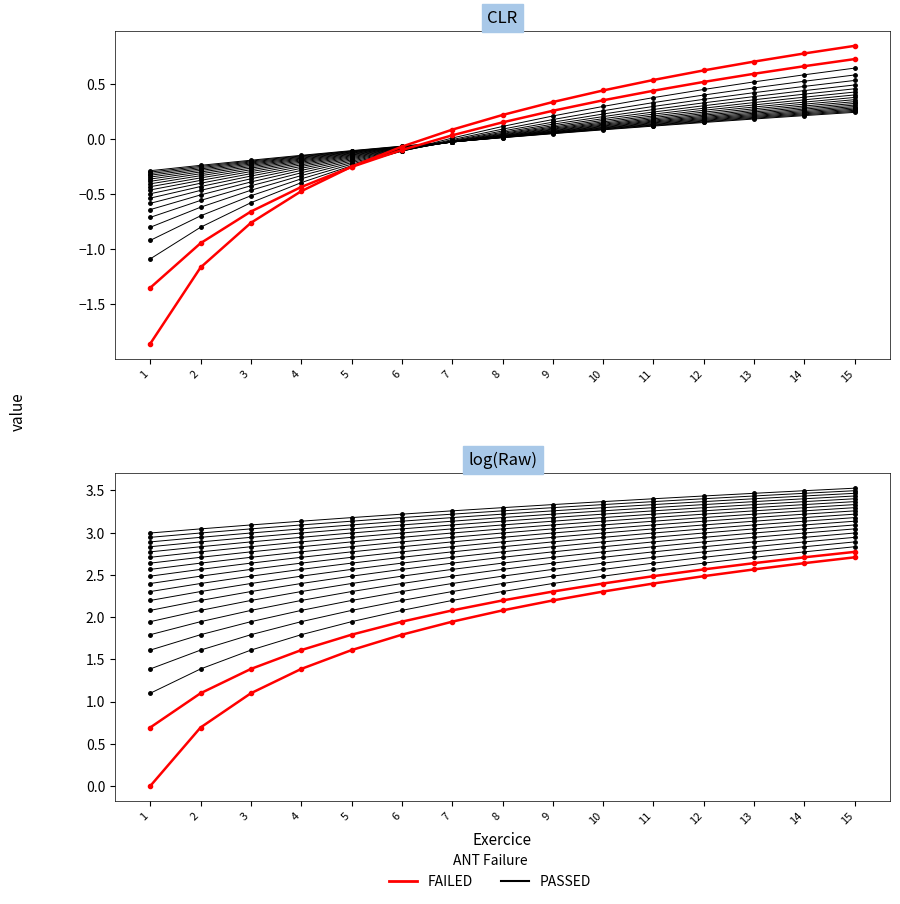

True or false: FAILED and PASSED intersect in this chart.

False